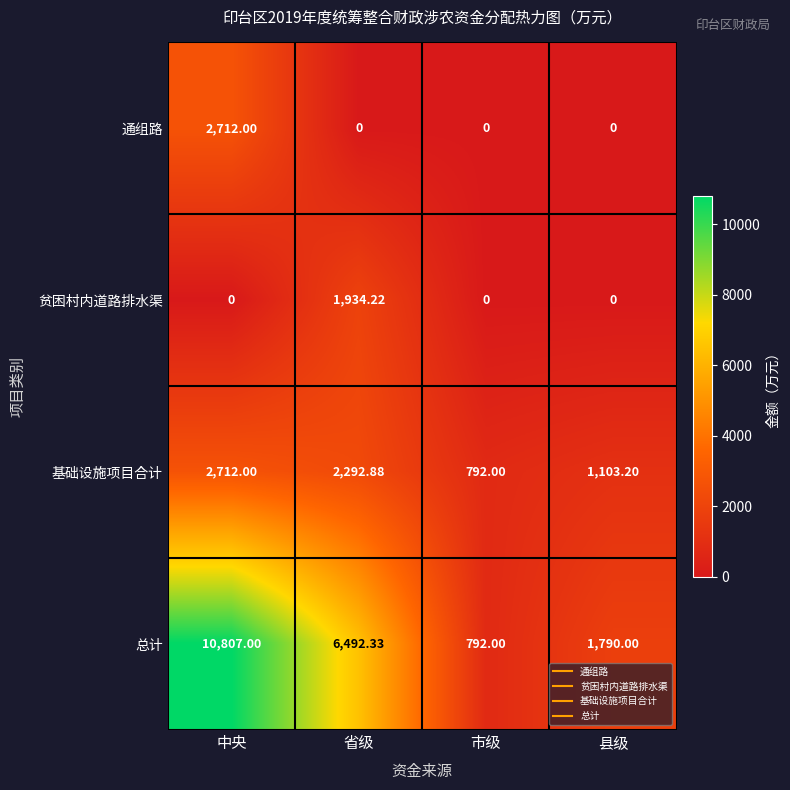

What is the total value across all series at 县级?

2893.2